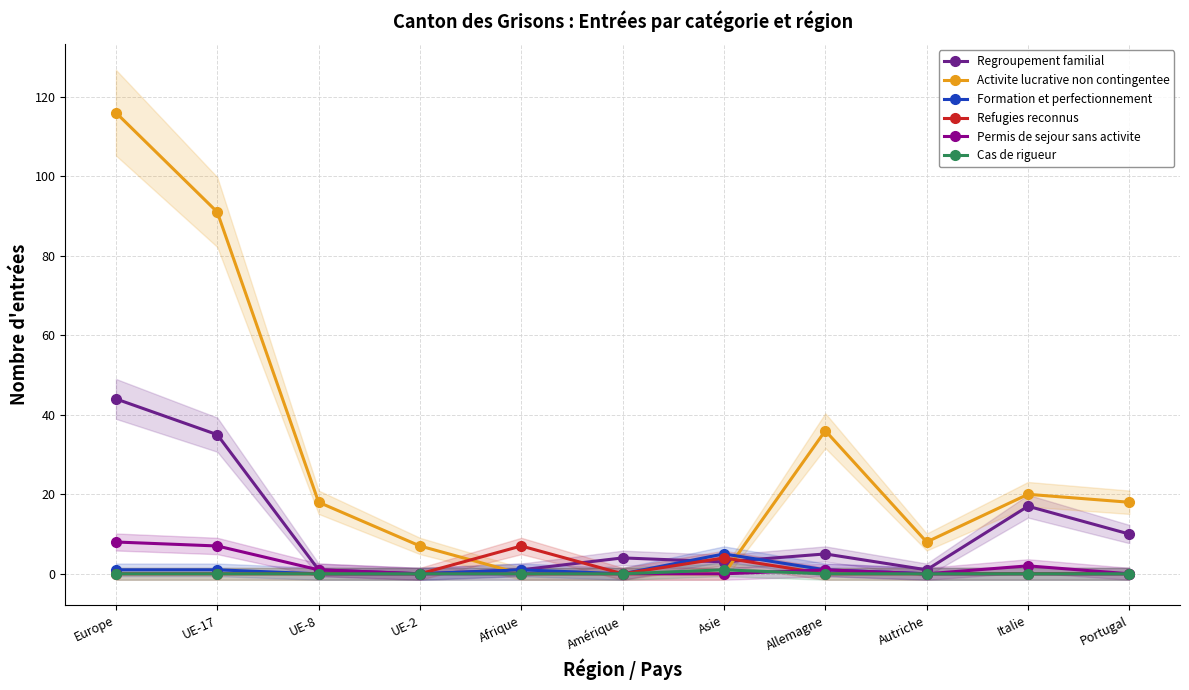

How many Refugies reconnus values are between 0 and 1?

9